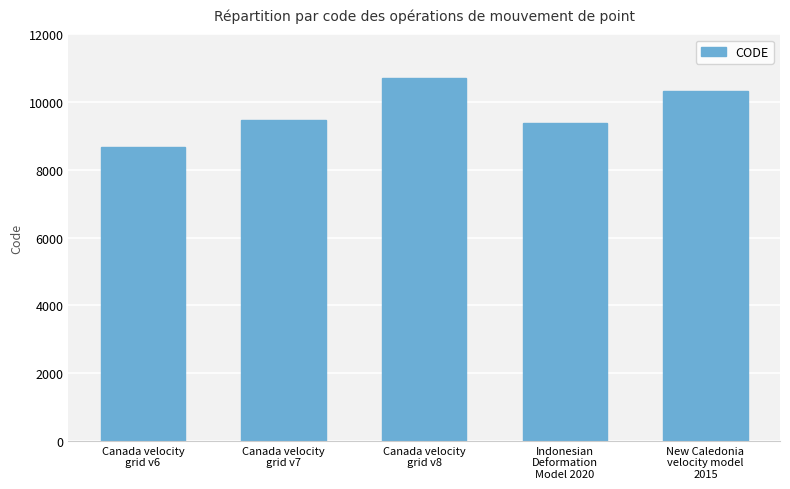

What is the difference between the values at Indonesian
Deformation
Model 2020 and Canada velocity
grid v8?

1332